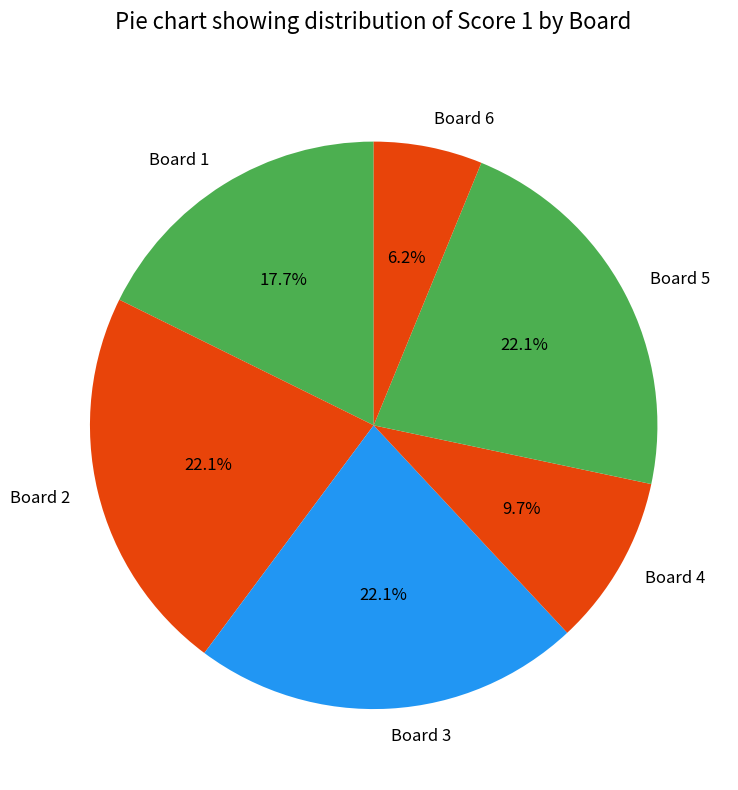

Which category has the smallest portion of the pie?

Board 6